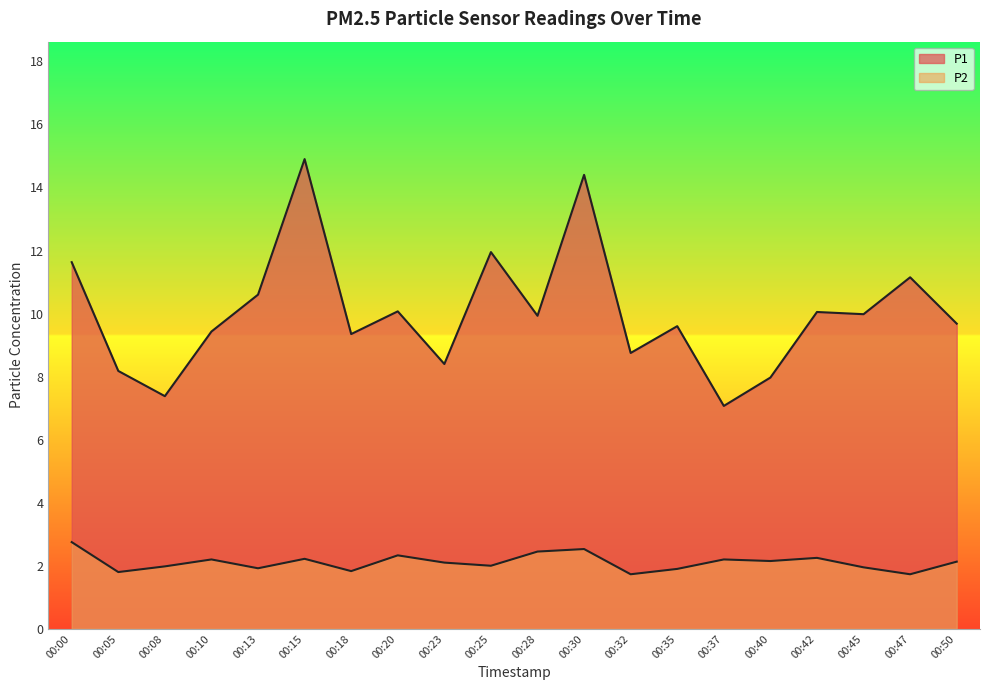

What is the difference between the second highest and second lowest values in the P2 series?

0.8